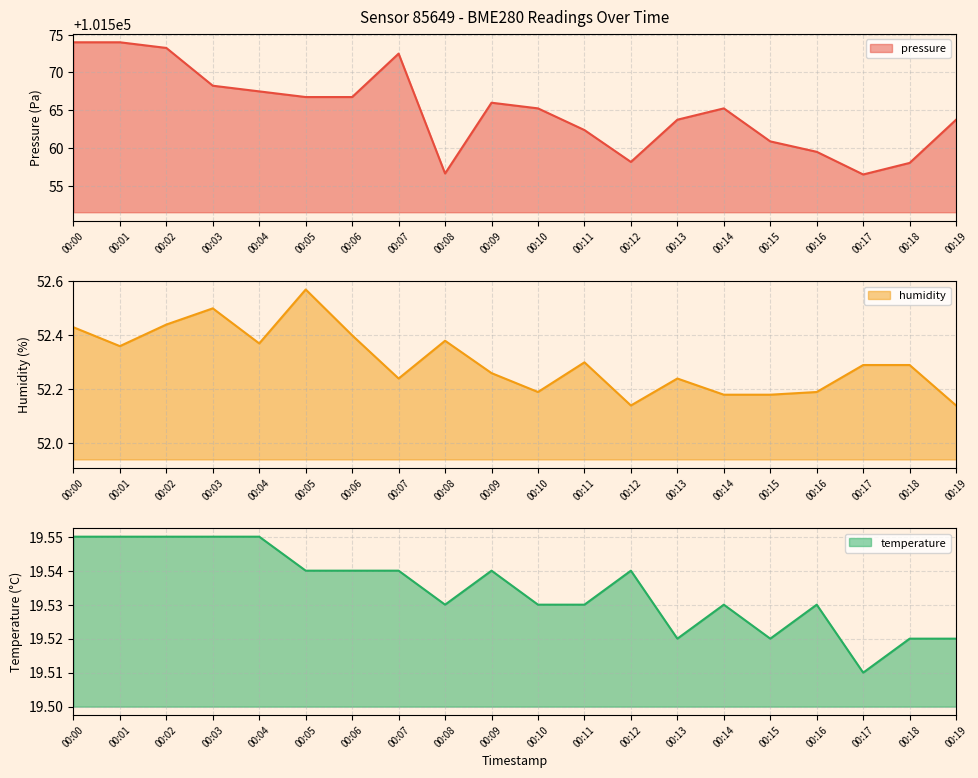

Which series changed the most between 00:04 and 00:17?

pressure